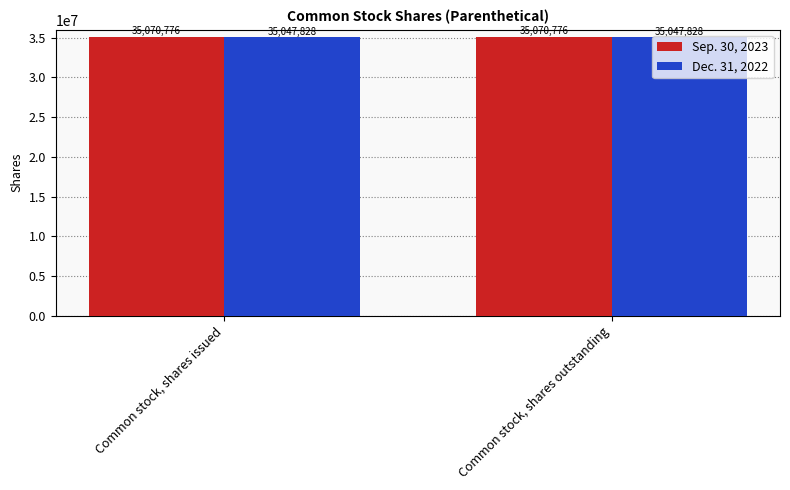

What is the greatest value displayed?

35070776